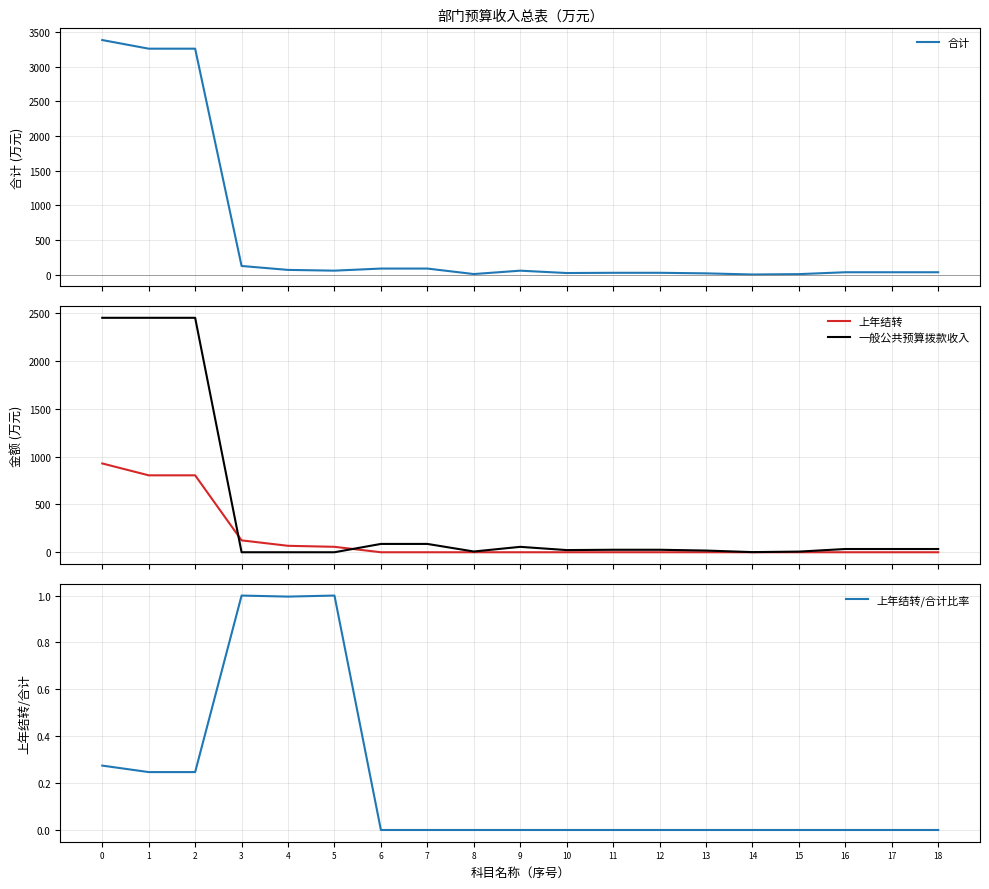

True or false: 上年结转/合计比率 and 上年结转 intersect in this chart.

False